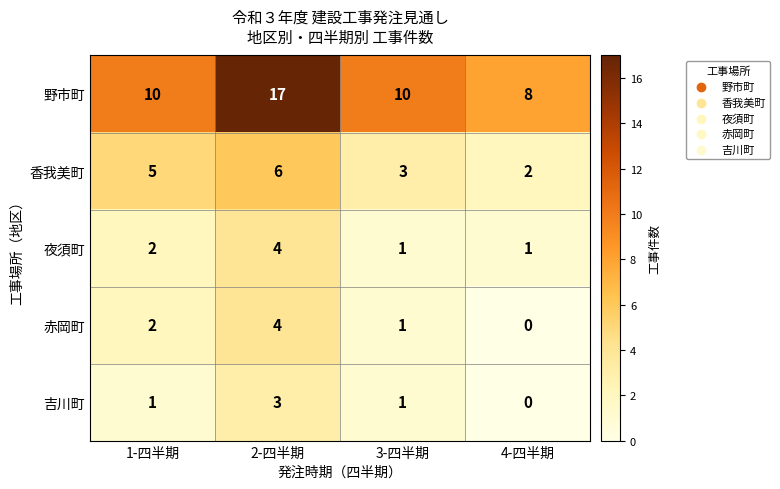

Rank the categories by 赤岡町 value from lowest to highest.

4-四半期, 3-四半期, 1-四半期, 2-四半期